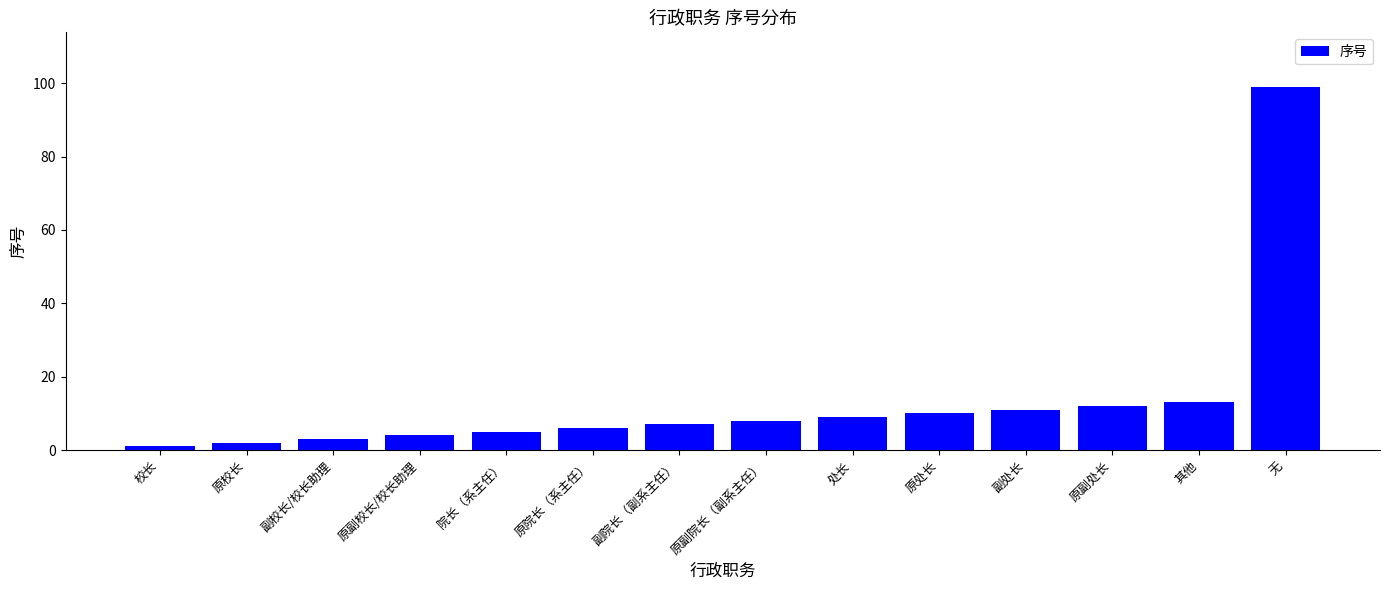

Count the number of categories in the chart.

14